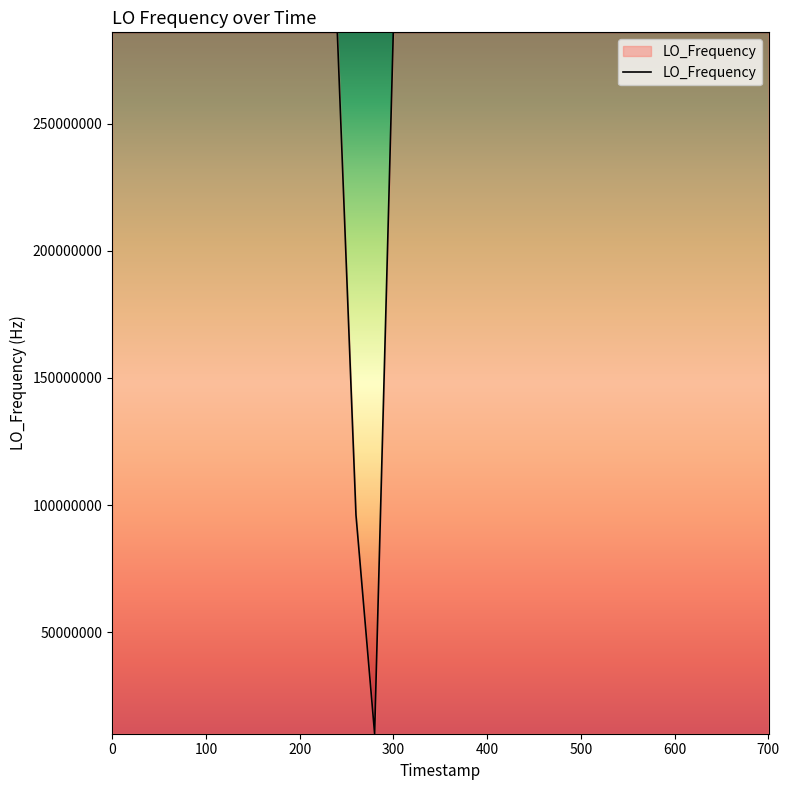

What is the difference between the maximum and minimum values?

276035027.9